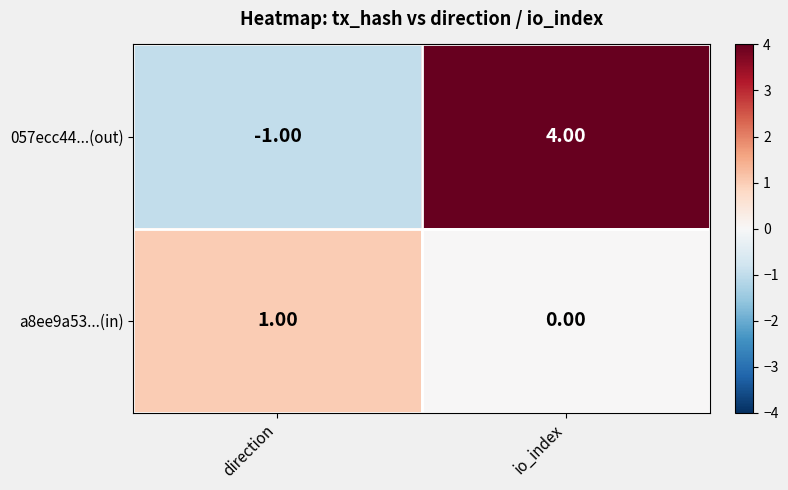

At which category is the sum across all series the highest?

io_index